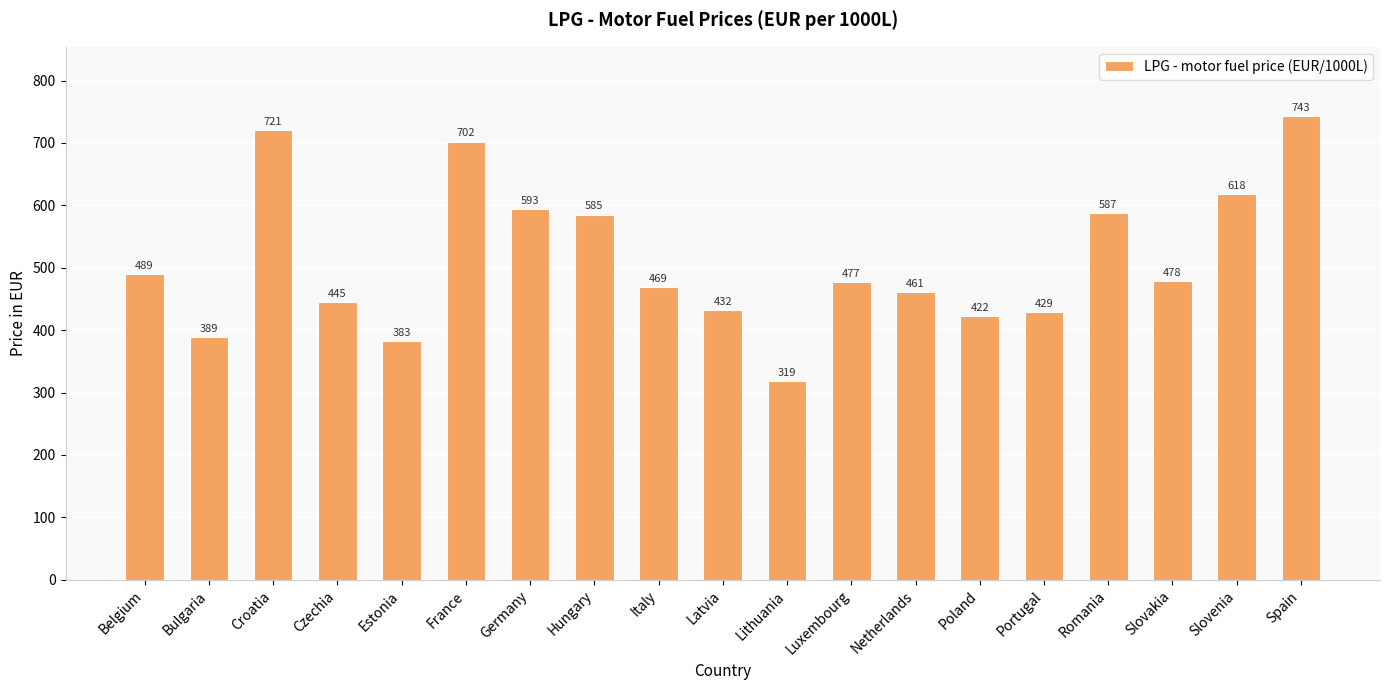

Where is the data nearest to the value 530?

Belgium